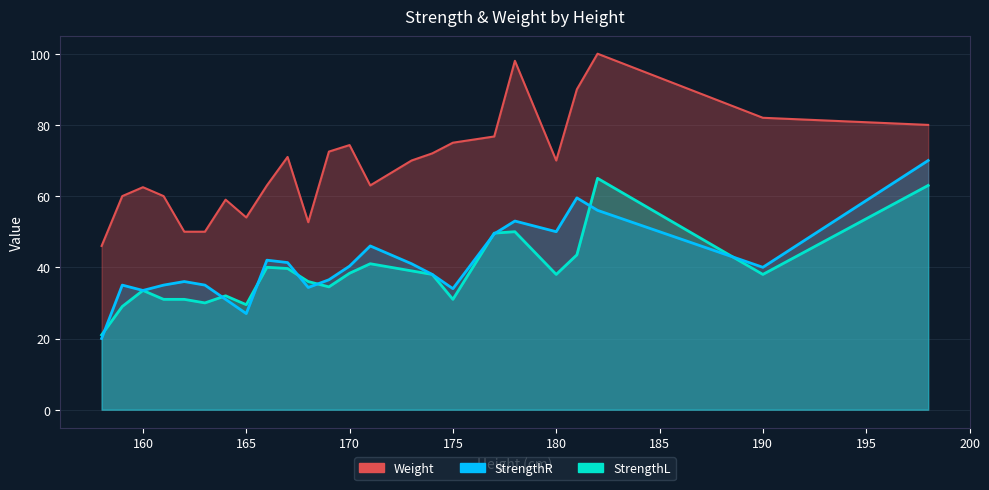

After their last crossing, which series has the higher values: Weight or StrengthR?

Weight